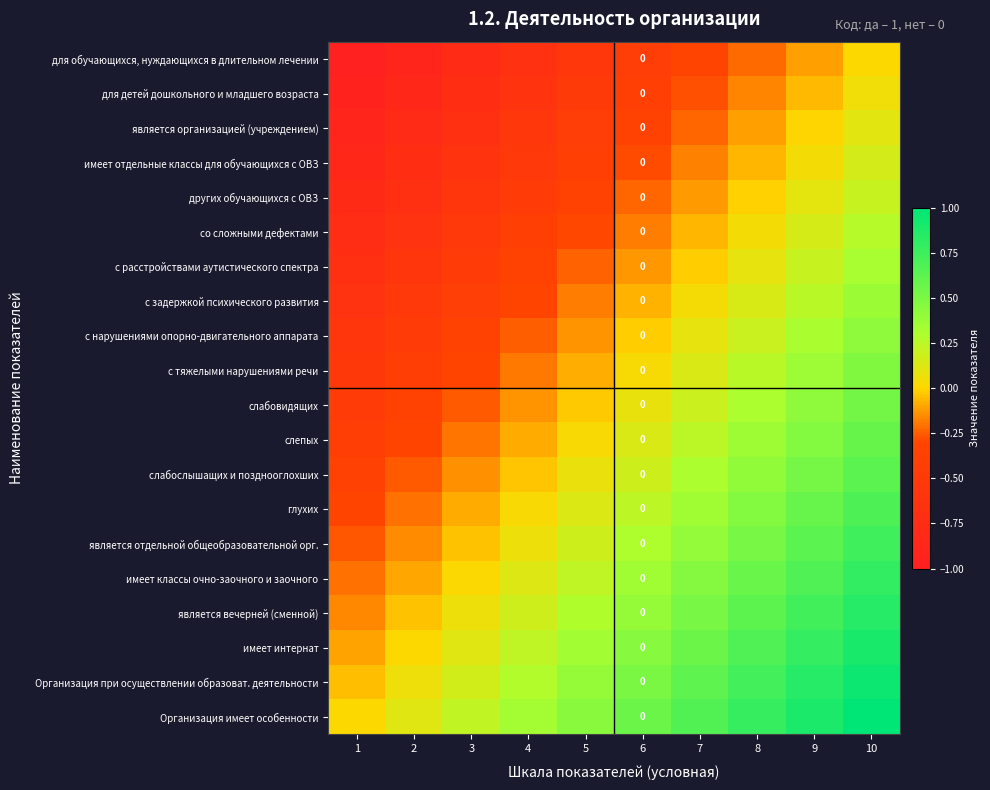

How many values in слабовидящих are below zero?

5